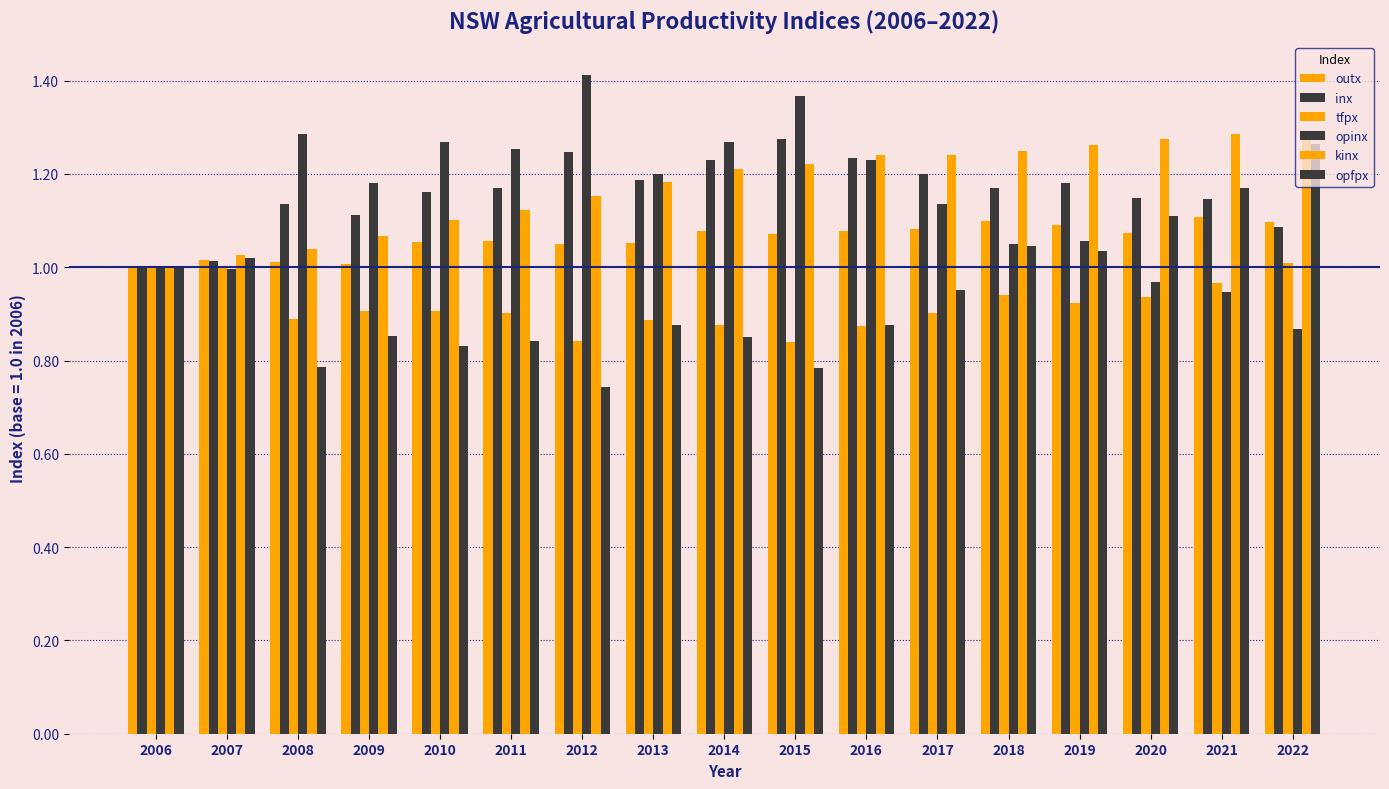

How many bars are there in each group?

6